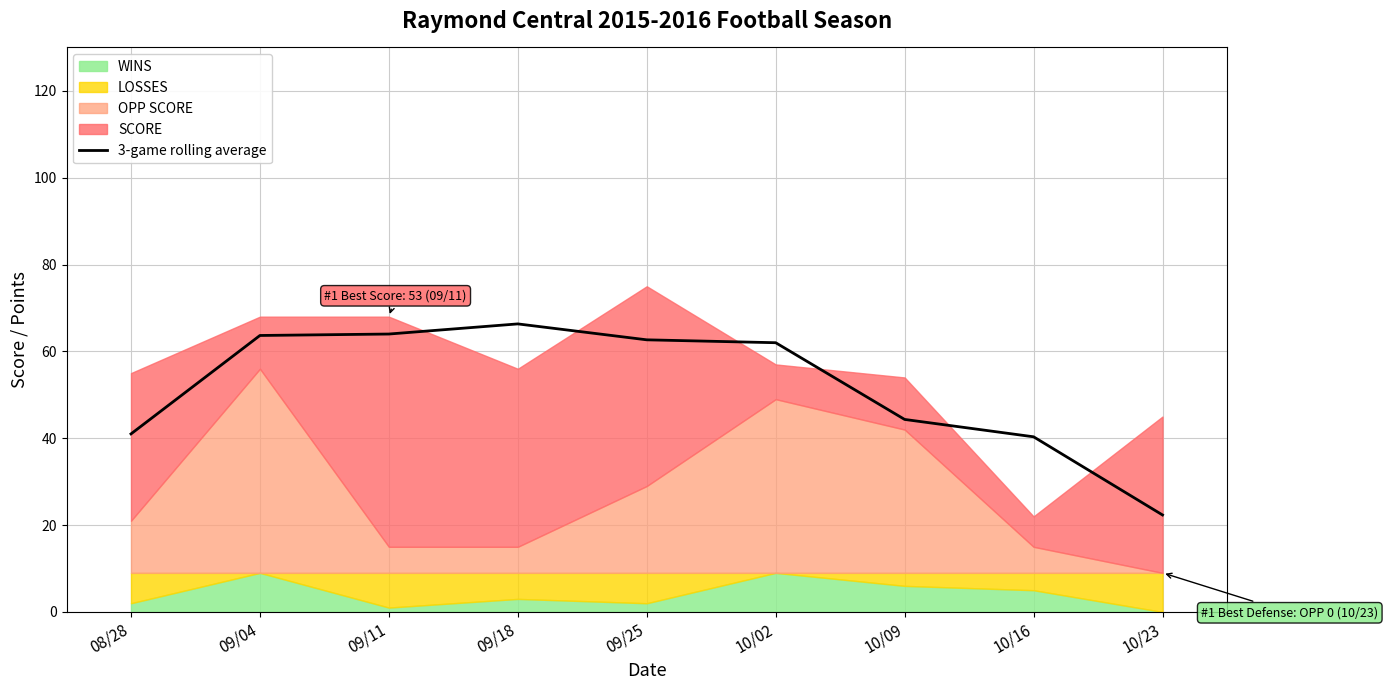

What is the greatest value displayed?

66.3